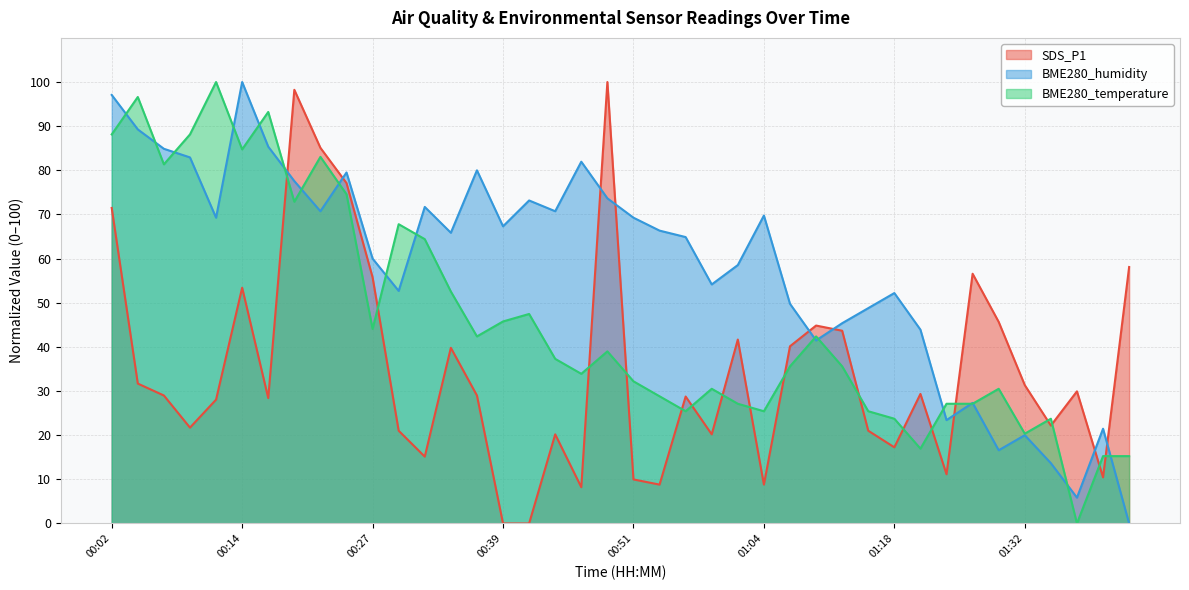

What is the difference between the second highest and second lowest values in the BME280_humidity series?

91.2